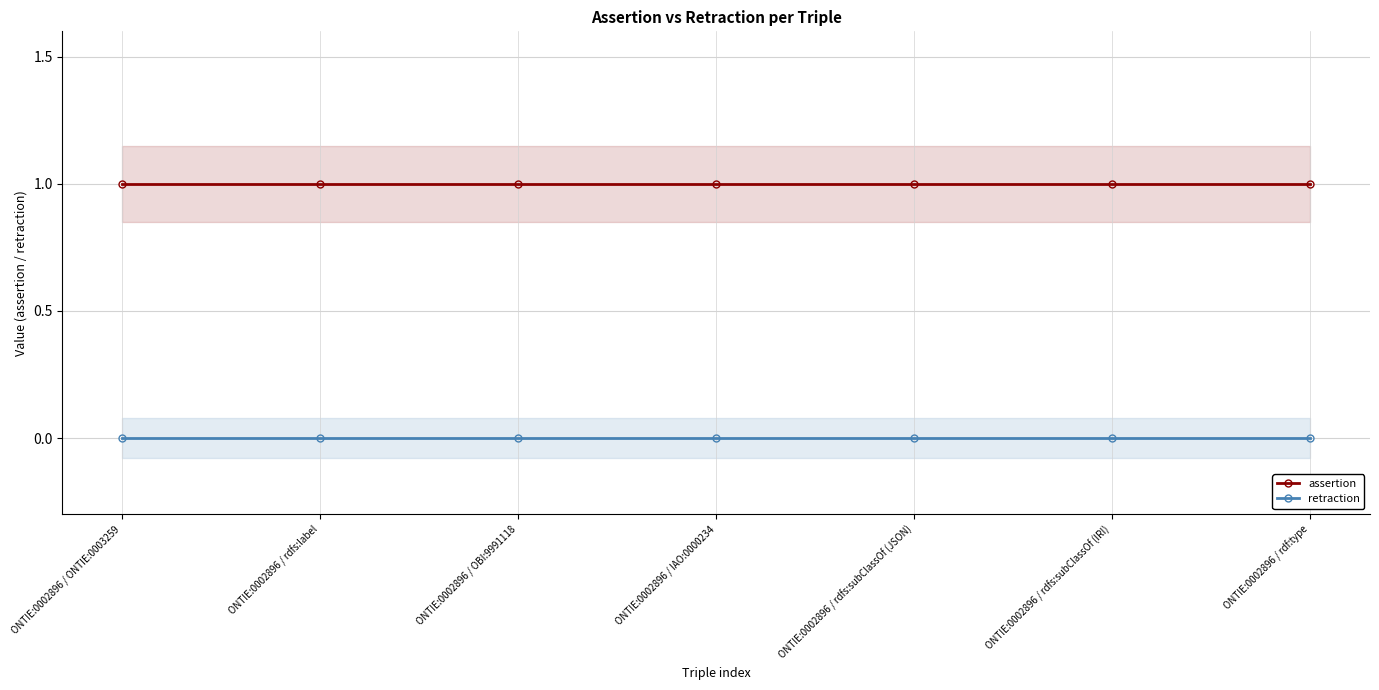

At which label does assertion reach its minimum?

ONTIE:0002896 / ONTIE:0003259